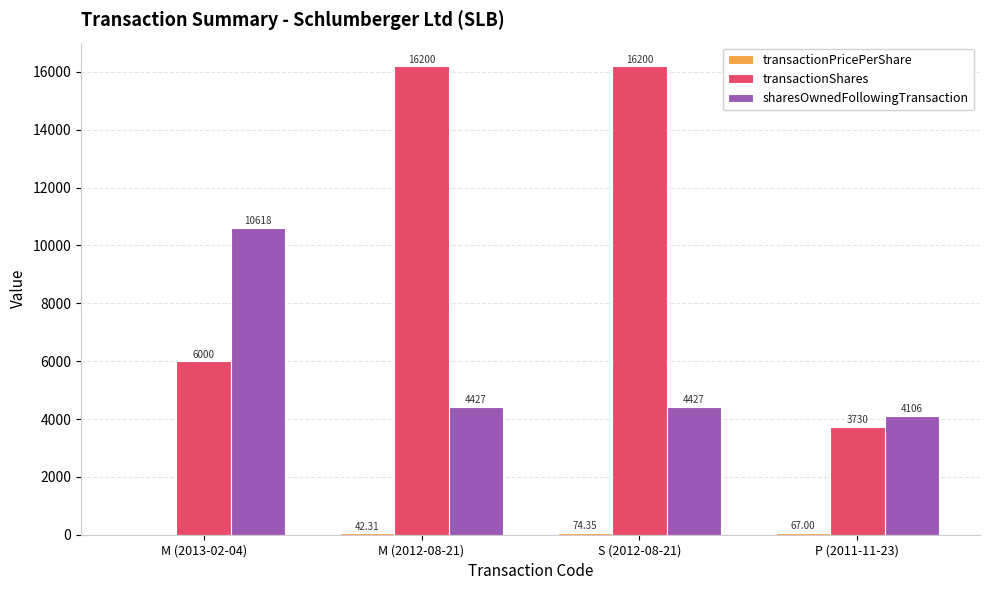

What is the sum of all sharesOwnedFollowingTransaction values?

23578.0